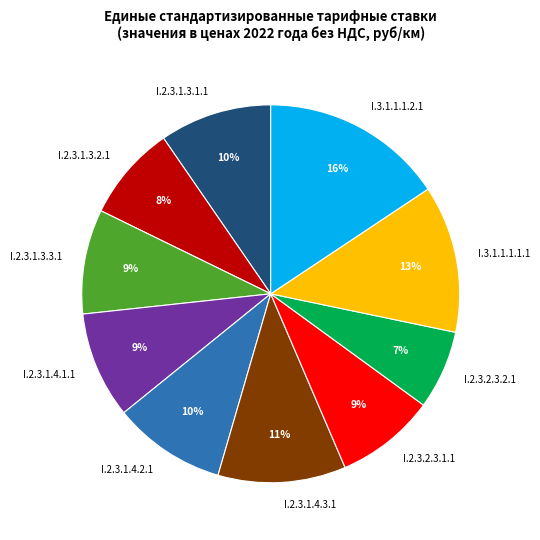

What is the ratio of the value at I.3.1.1.1.1.1 to the value at I.2.3.1.4.1.1?

1.4